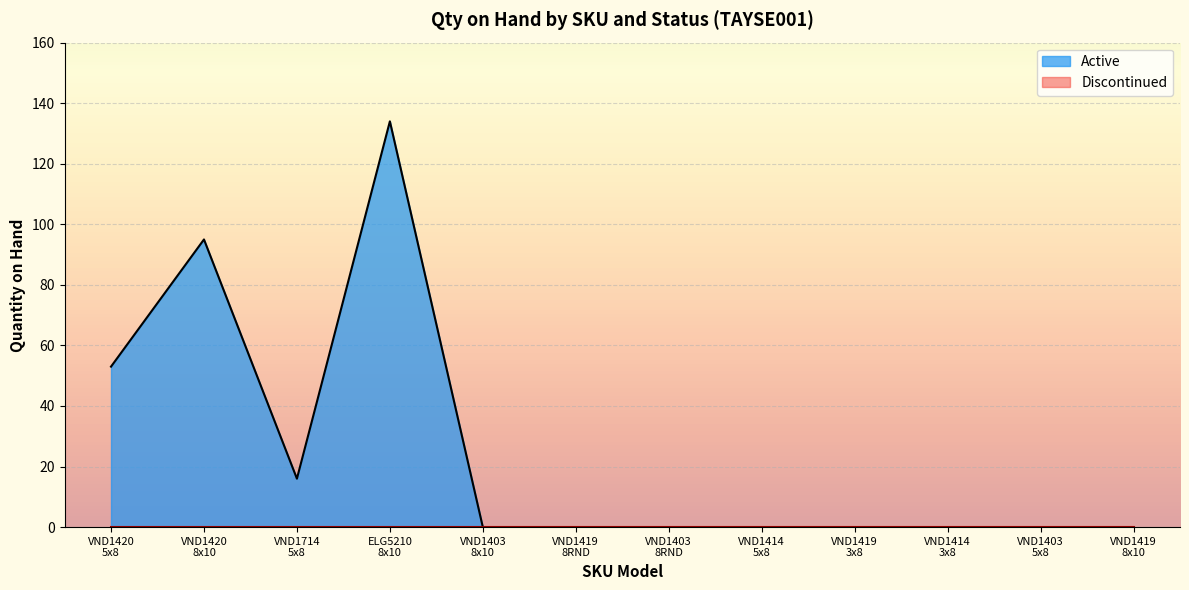

What is the highest value of the Active series?

134